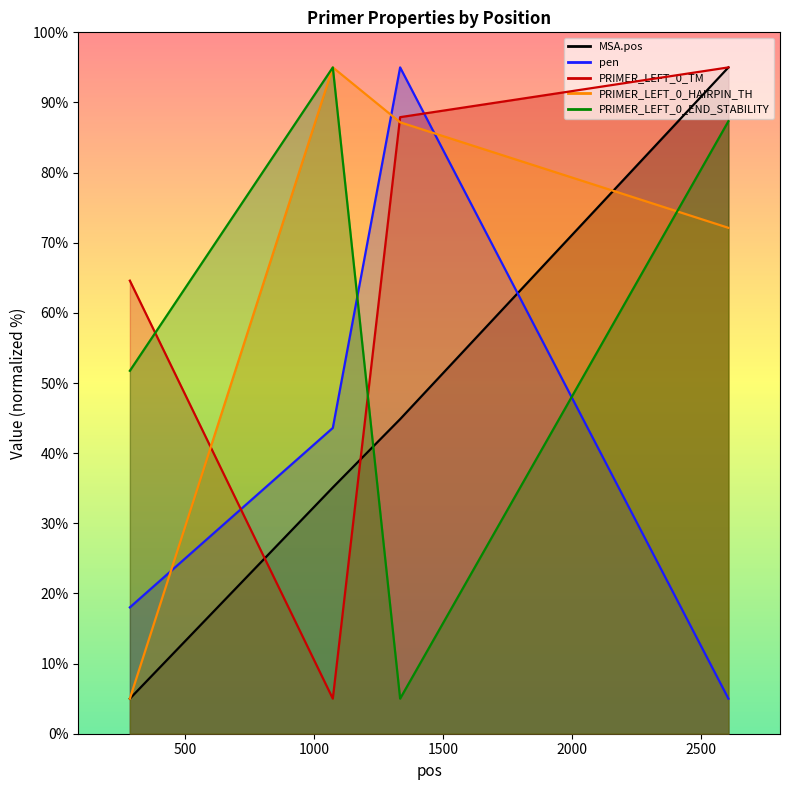

What is the average value of the pen series?

40.4